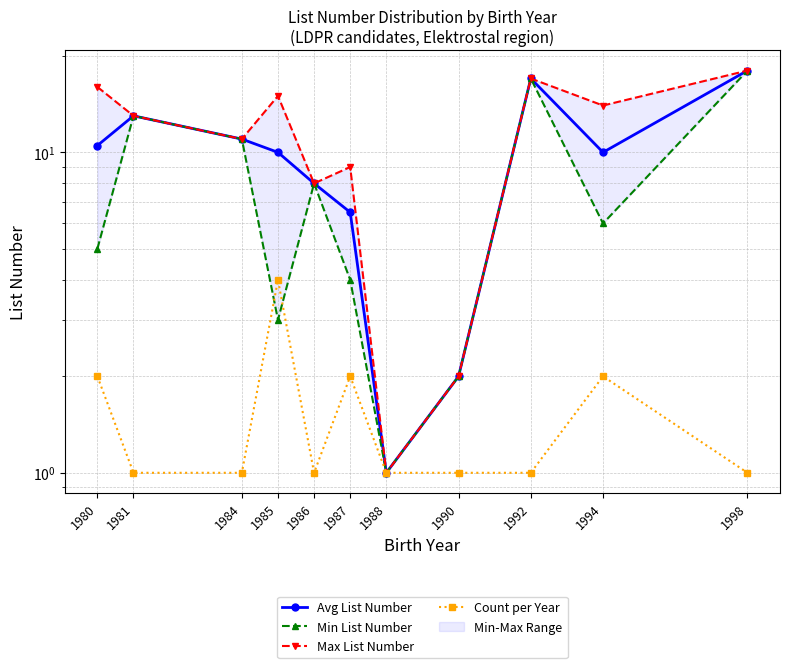

True or false: Avg List Number and Max List Number cross at least once.

False